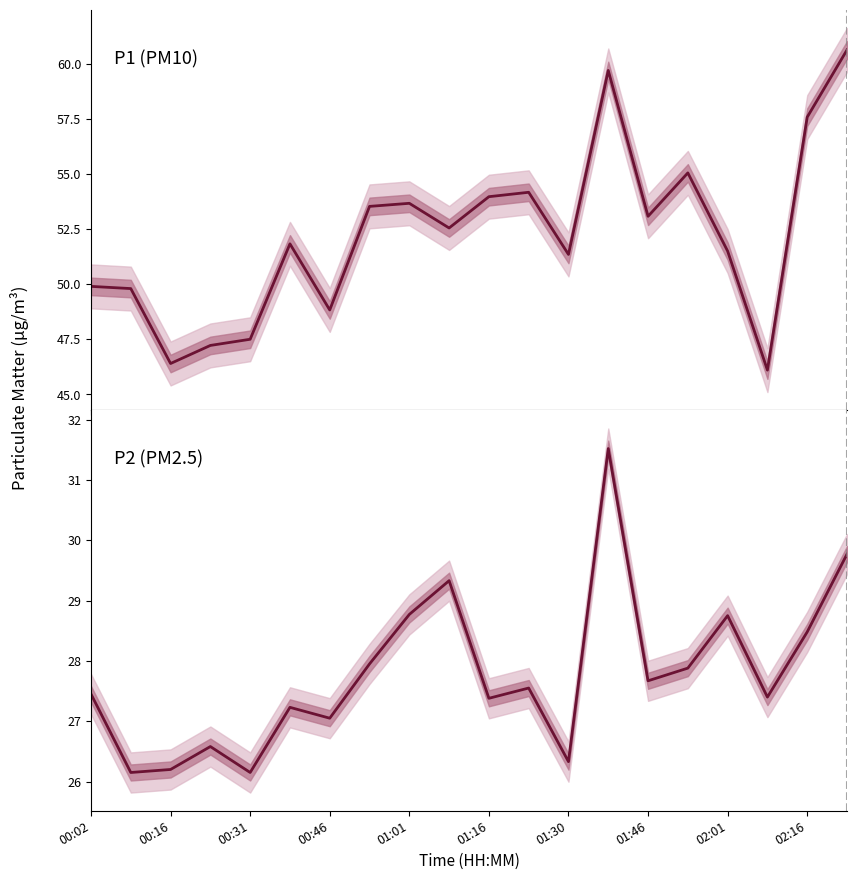

What is the difference between the P2 values at 11 and 13?

4.0